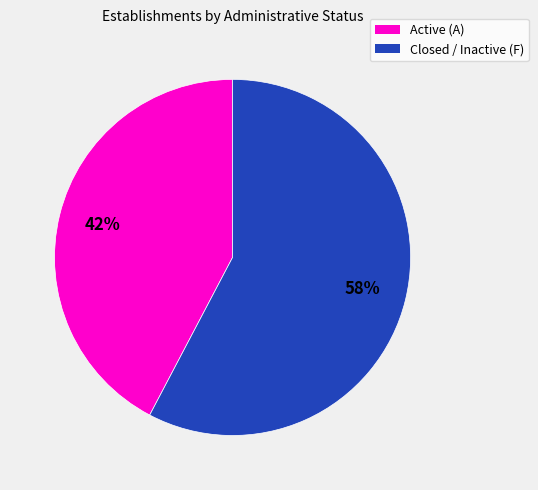

True or false: Closed / Inactive (F) accounts for 58% of the total.

True